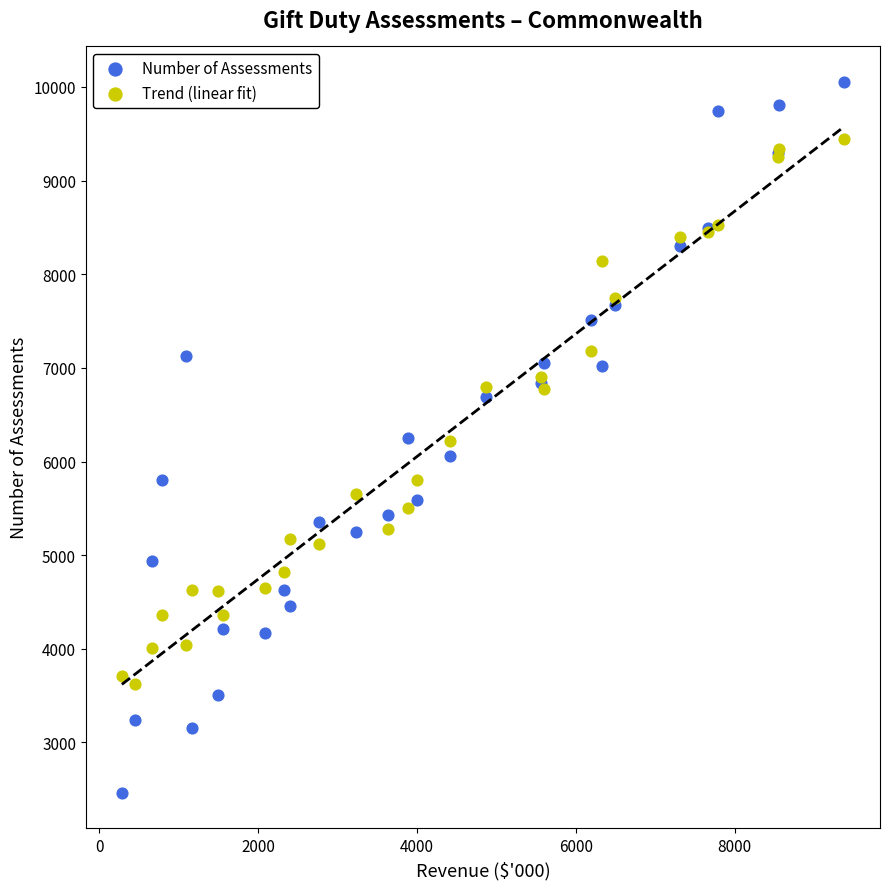

What are all the series names shown in the legend?

Number of Assessments, Trend (linear fit)